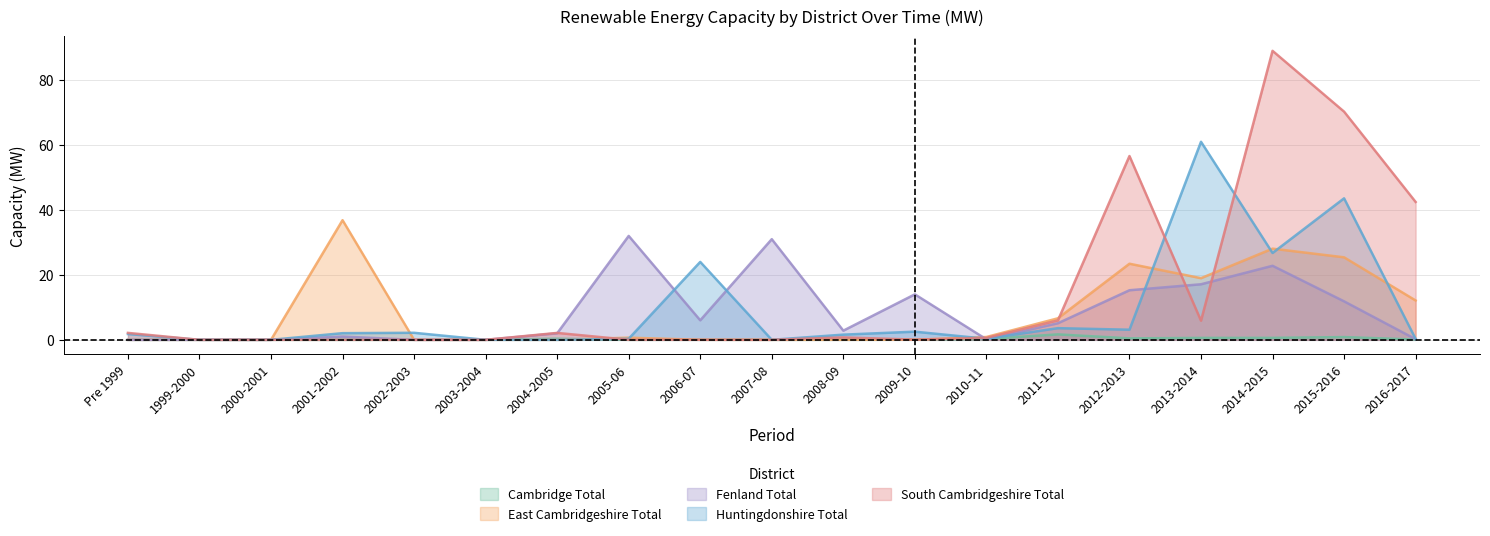

Rank the series by their maximum value, from lowest to highest.

Cambridge Total, Fenland Total, East Cambridgeshire Total, Huntingdonshire Total, South Cambridgeshire Total